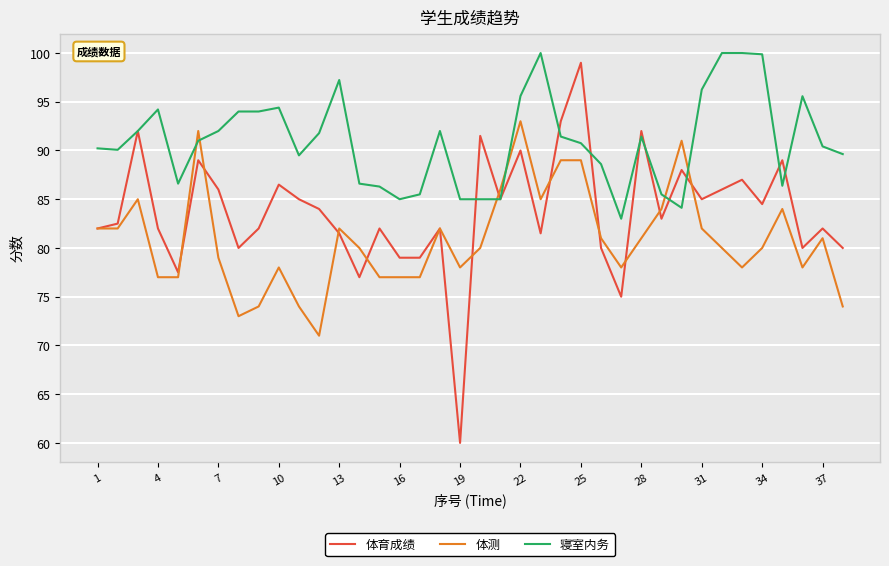

Which series has the largest total across all categories?

寝室内务